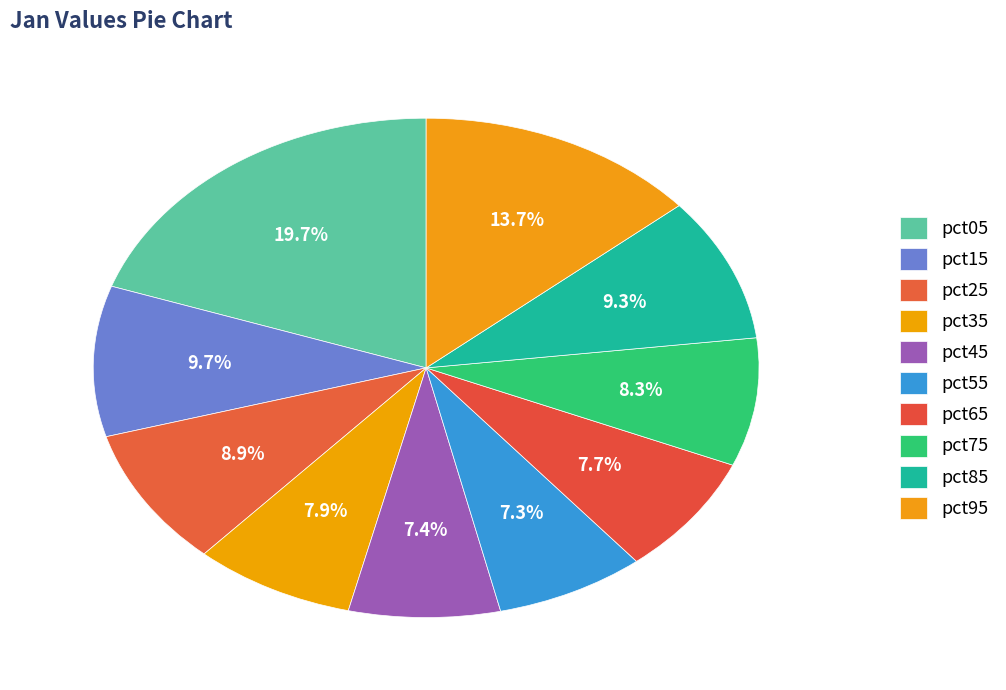

Count the number of slices in the pie.

10